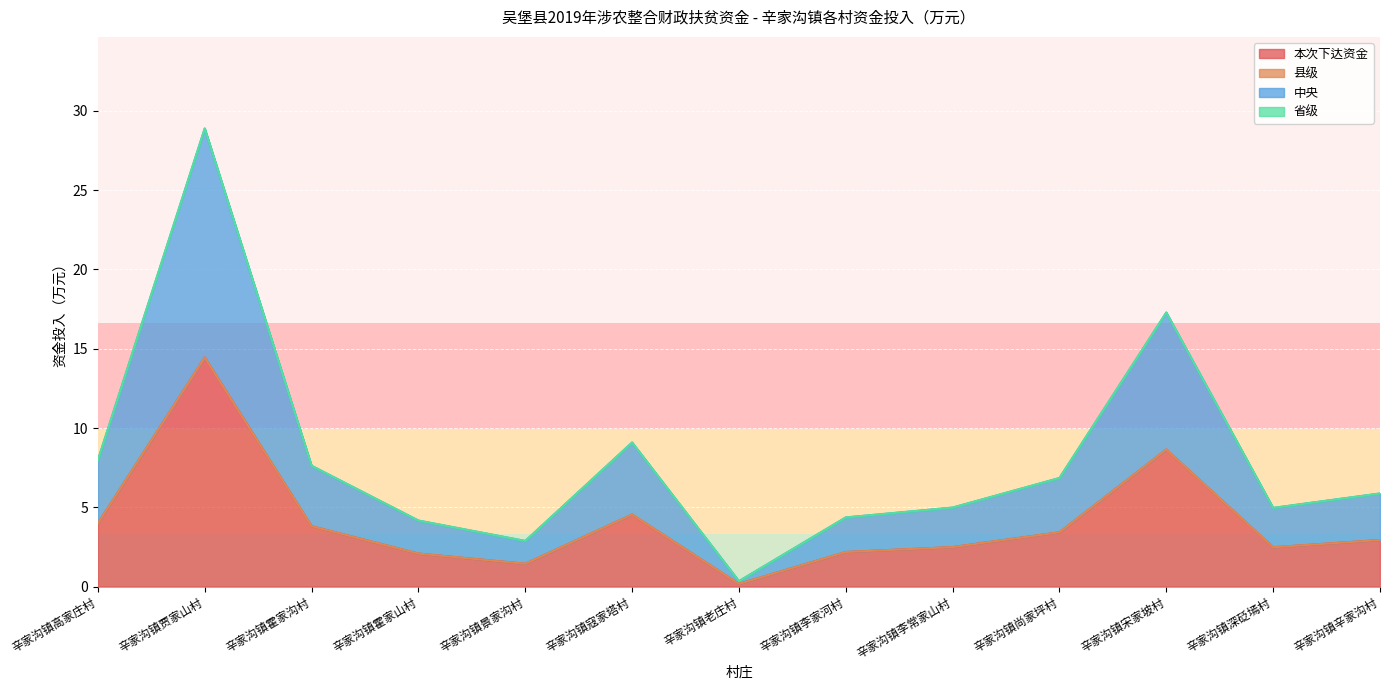

True or false: 中央 and 本次下达资金 intersect in this chart.

False